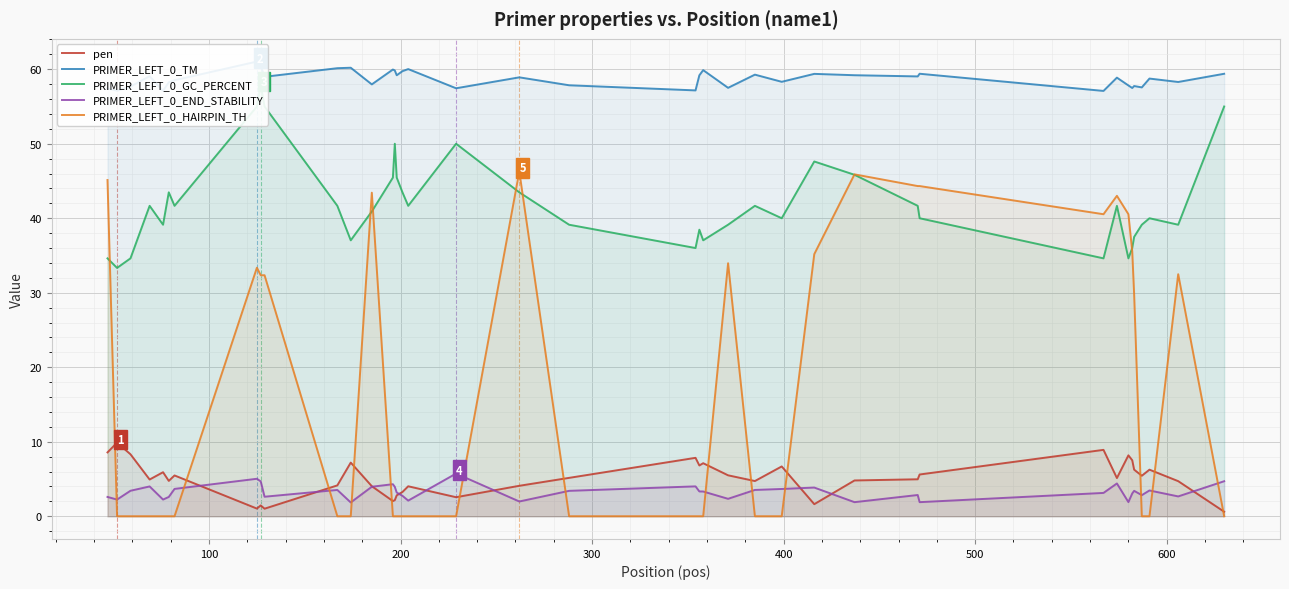

What is the sum of all PRIMER_LEFT_0_END_STABILITY values?

130.0